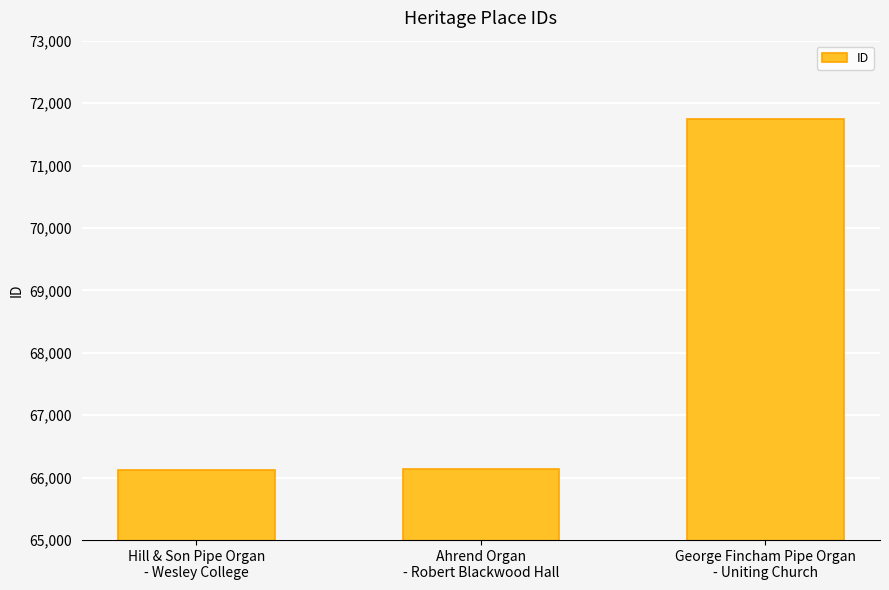

What is the value of the 2nd bar from the left?

66135